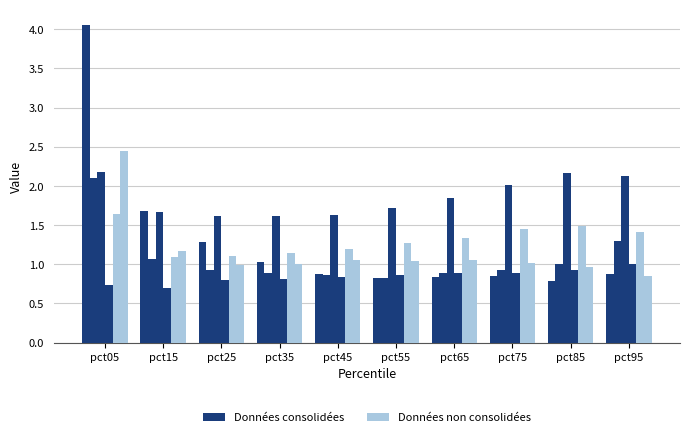

How many bars are there in total?

60